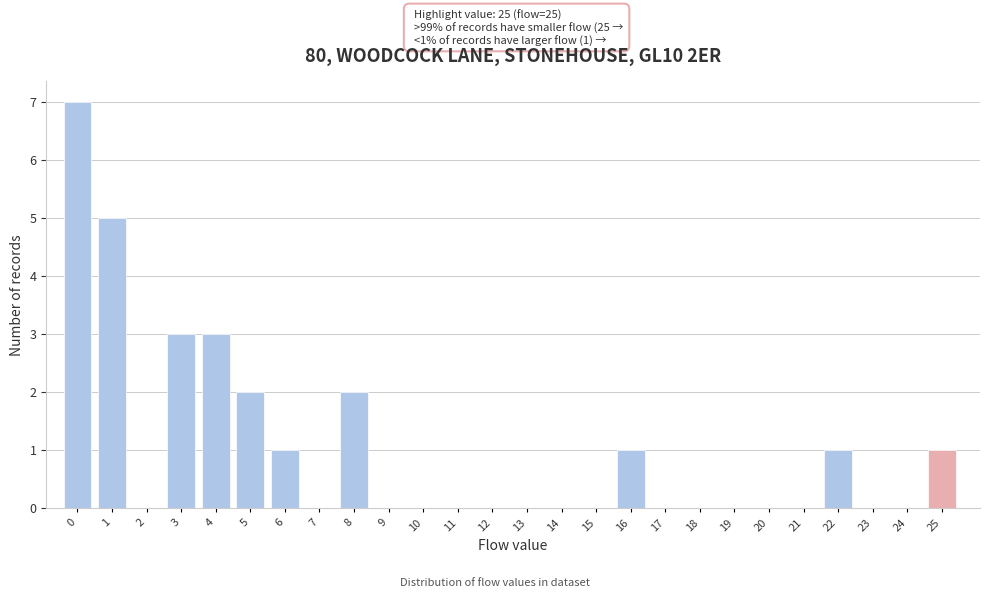

Reading right to left, what are all the values shown in this chart?

25=1	24=0	23=0	22=1	21=0	20=0	19=0	18=0	17=0	16=1	15=0	14=0	13=0	12=0	11=0	10=0	9=0	8=2	7=0	6=1	5=2	4=3	3=3	2=0	1=5	0=7